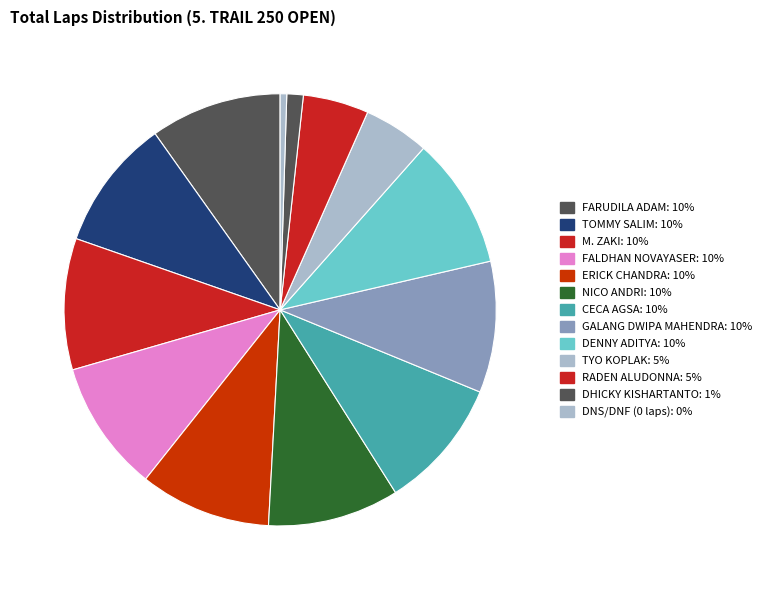

How many segments does this pie chart have?

13